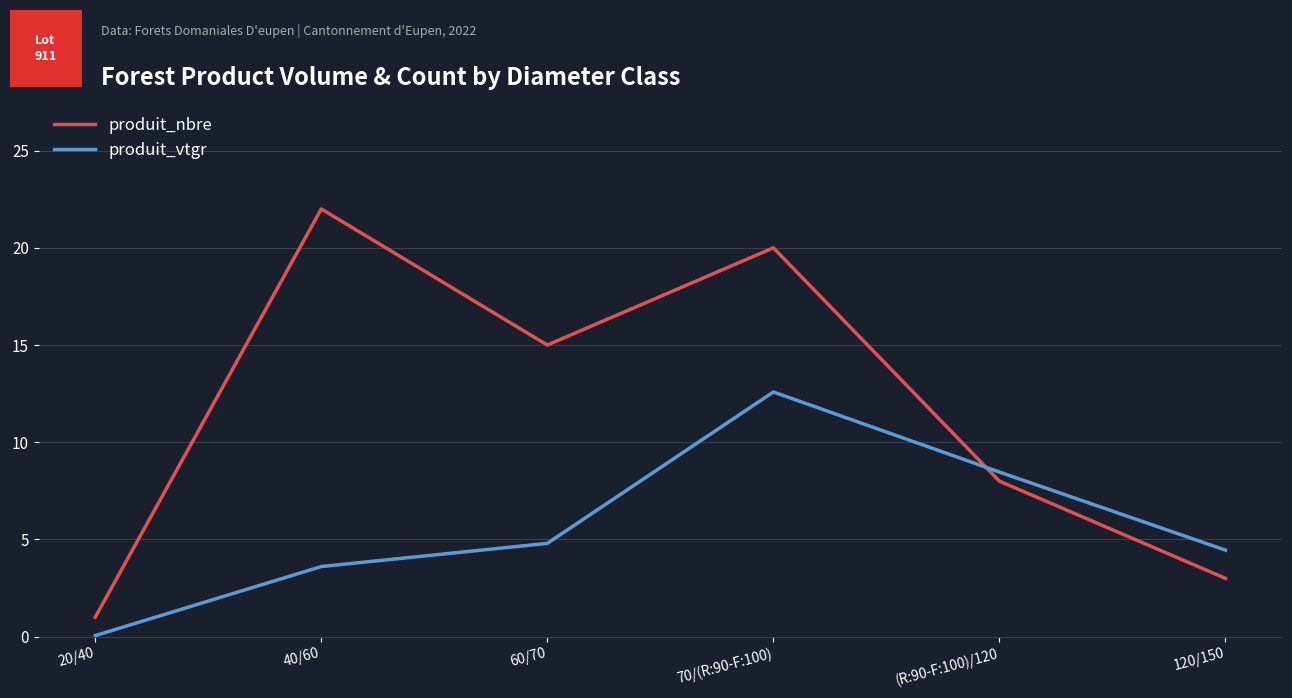

What position from the right is 120/150?

1